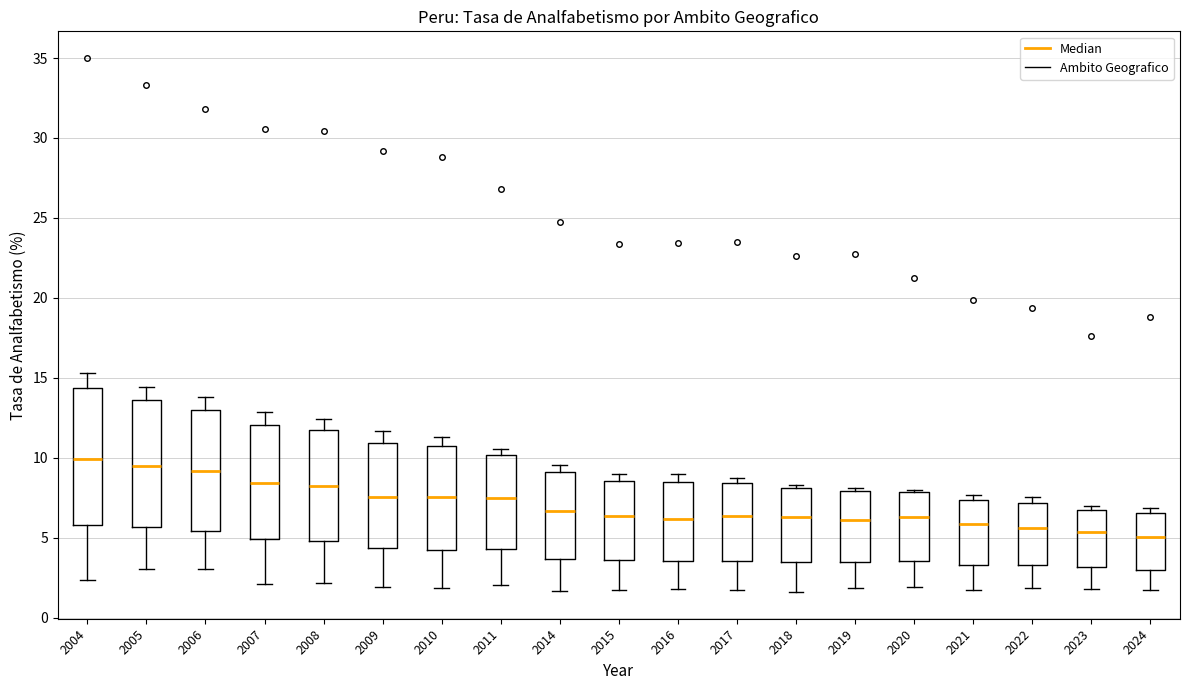

Where is the upper edge of the box at x = 2009 on the y-axis? The values are not printed on the chart, so give them approximately, as read against the axis.

11.0